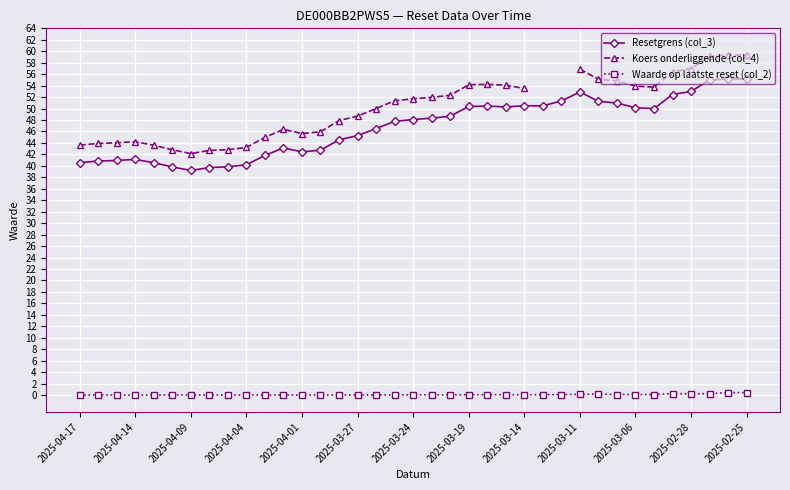

True or false: Waarde op laatste reset (col_2) and Resetgrens (col_3) cross at least once.

False